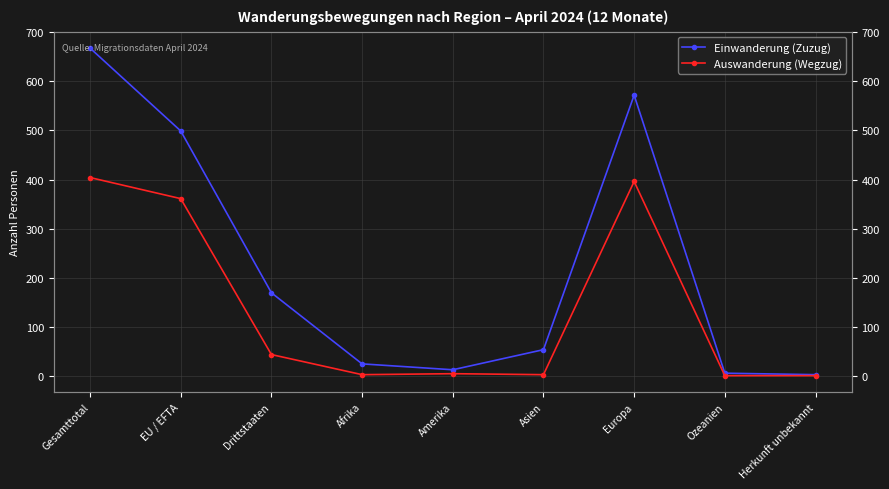

At which category is the sum across all series the highest?

Gesamttotal